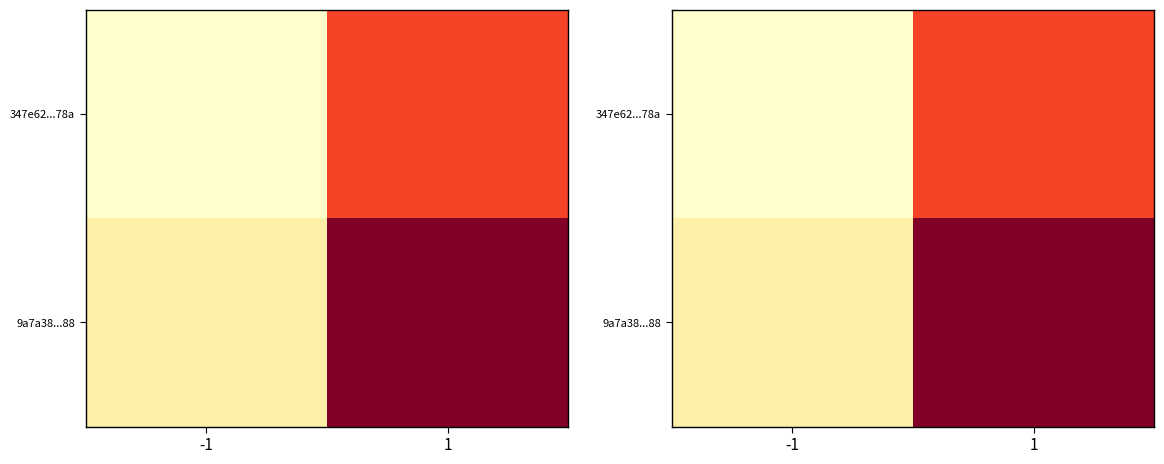

Rank the series by their average value, from highest to lowest.

9a7a38...88, 347e62...78a